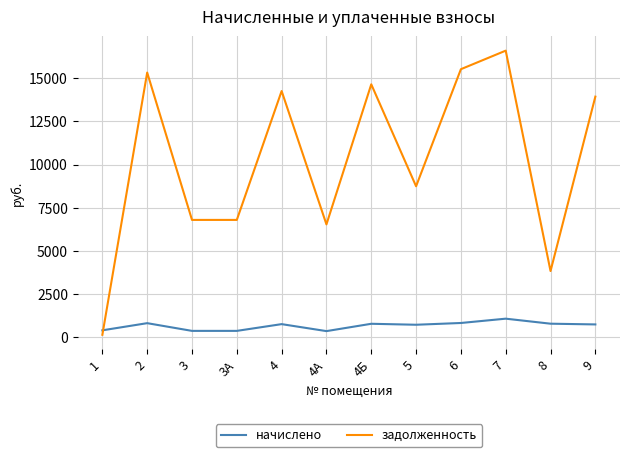

Which series changed the most between 4 and 4А?

задолженность